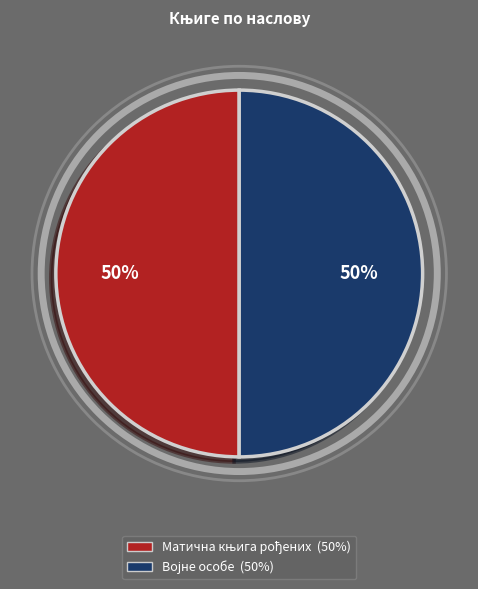

To the nearest percent, what is the average slice percentage?

50%